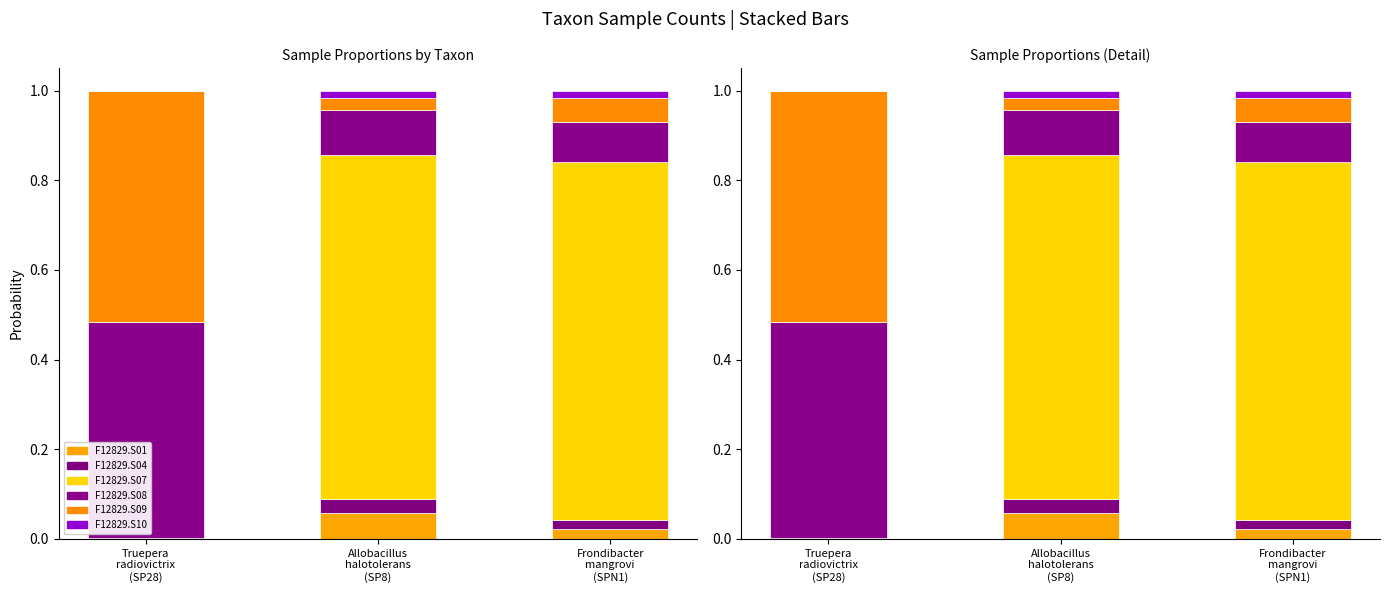

At Frondibacter
mangrovi
(SPN1), list the series in order from largest to smallest.

F12829.S07, F12829.S08, F12829.S09, F12829.S01, F12829.S04, F12829.S10